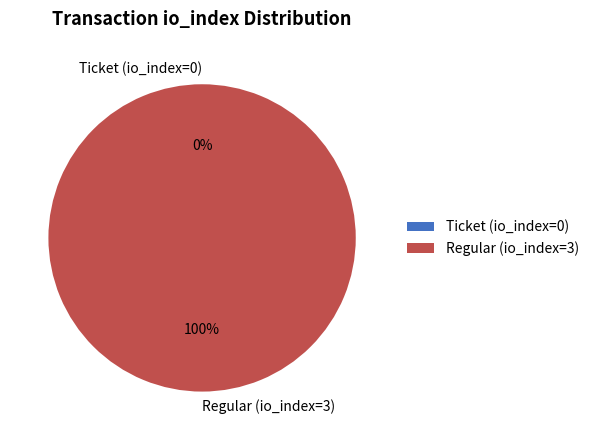

To the nearest percent, what is the difference between the Regular (io_index=3) and Ticket (io_index=0) slice percentages?

100%